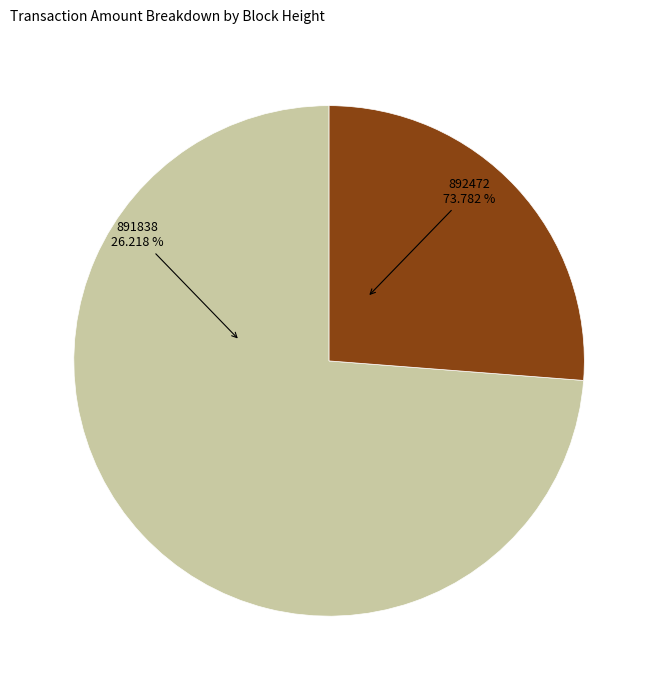

What percentage is NOT represented by 892472?

26.2%